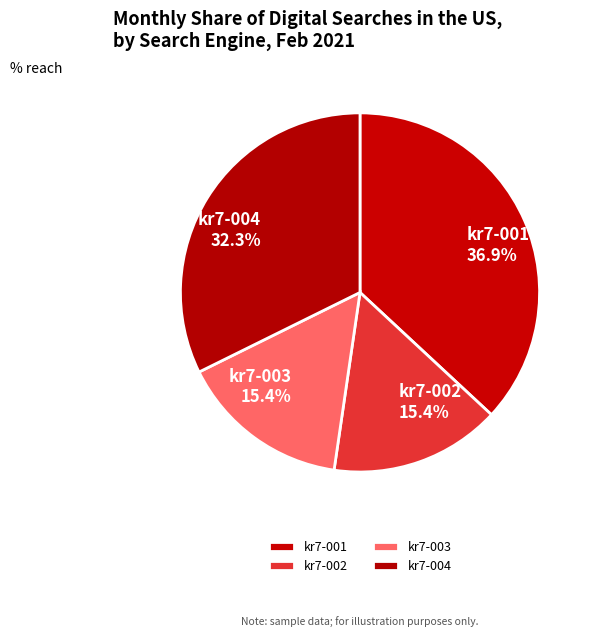

To the nearest percent, what is the average slice percentage?

25%